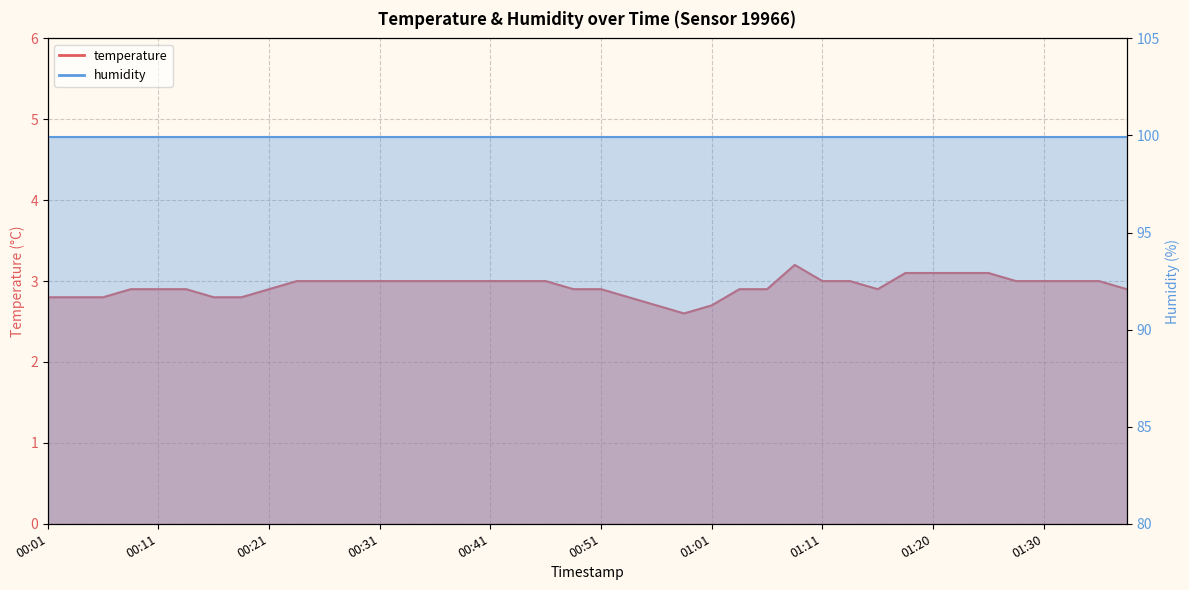

Reading left to right, transcribe all the data shown in this chart.

2.8	2.8	2.8	2.9	2.9	2.9	2.8	2.8	2.9	3.0	3.0	3.0	3.0	3.0	3.0	3.0	3.0	3.0	3.0	2.9	2.9	2.8	2.7	2.6	2.7	2.9	2.9	3.2	3.0	3.0	2.9	3.1	3.1	3.1	3.1	3.0	3.0	3.0	3.0	2.9